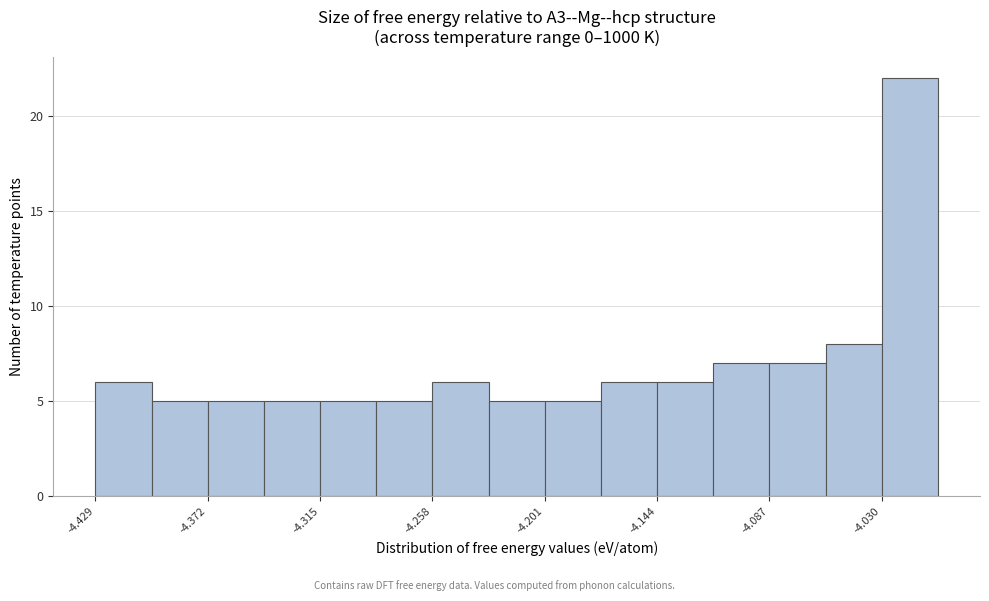

Read against the x-axis, roughly where is the centre of the tallest bar?

-4.02